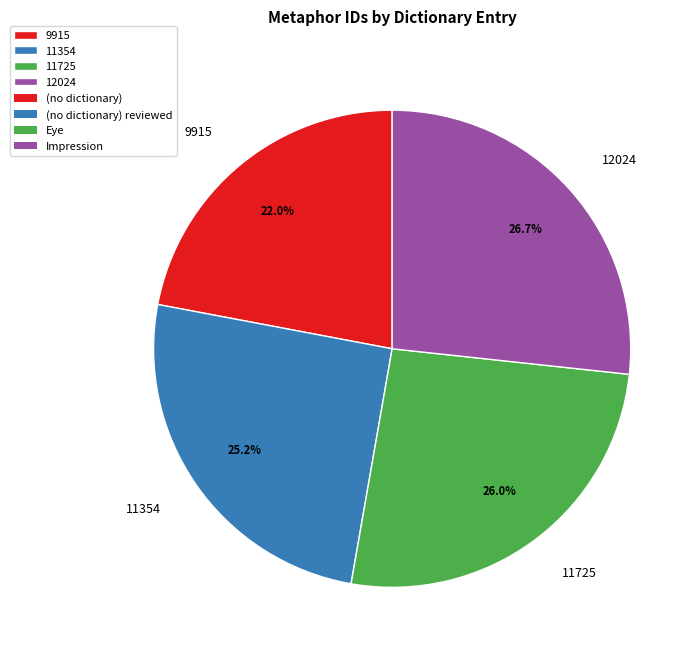

Does 11725 represent more than half of the total?

No